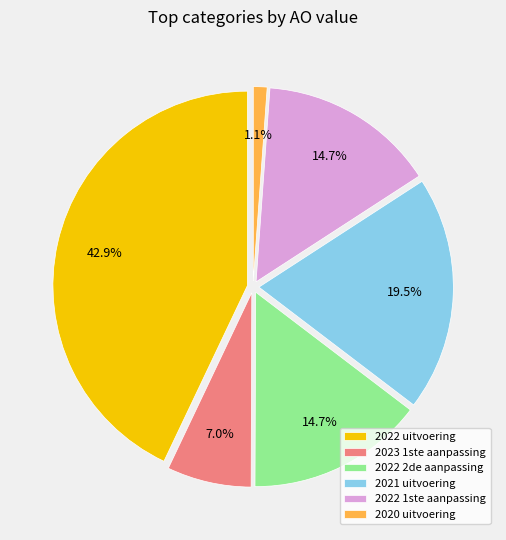

Which slice is the largest?

2022 uitvoering